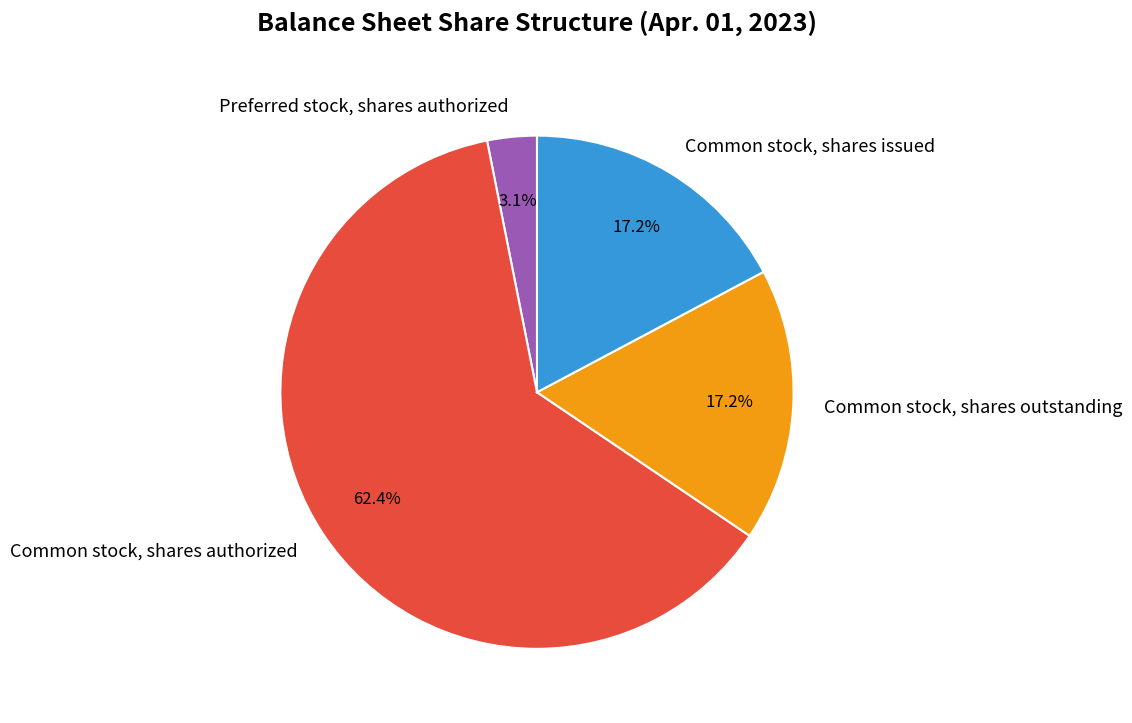

What percentage is the Common stock, shares authorized slice, to the nearest percent?

62%